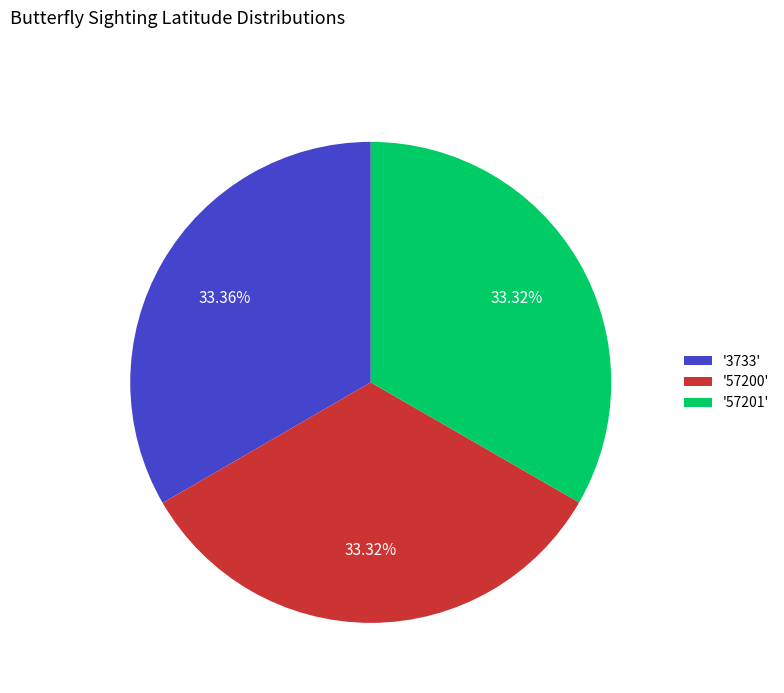

Is the sum of '57200' and '57201' greater than half?

Yes